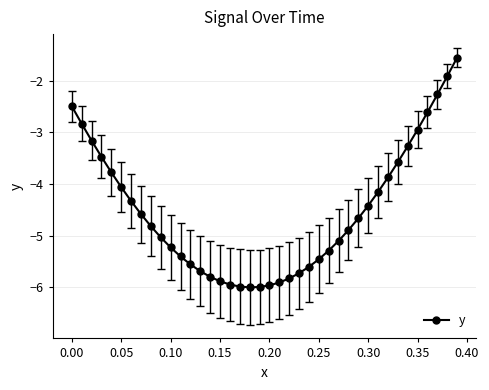

What is the greatest value displayed?

-1.6